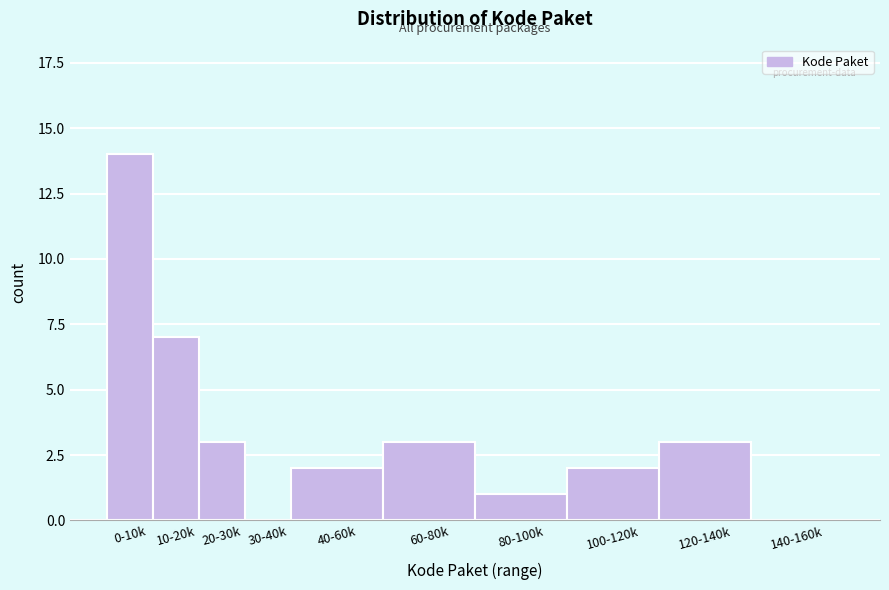

Reading left to right, list all the values displayed in this chart.

0-10k=14	10-20k=7	20-30k=3	30-40k=0	40-60k=2	60-80k=3	80-100k=1	100-120k=2	120-140k=3	140-160k=0